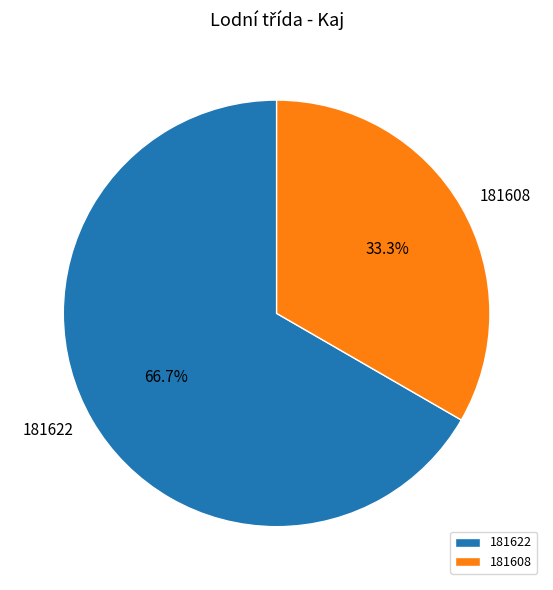

What percentage is the 181608 slice, to the nearest percent?

33%